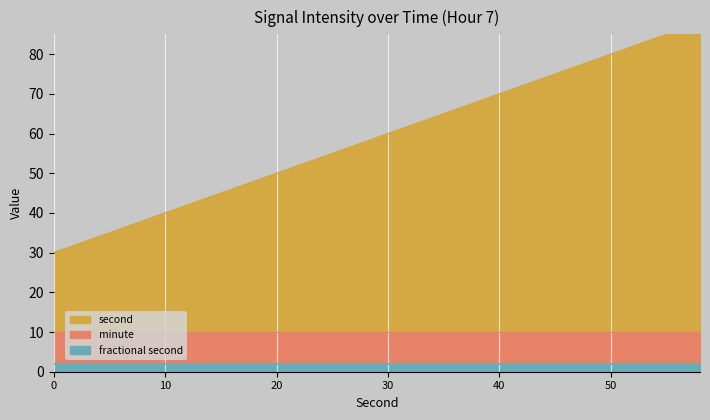

True or false: fractional second and second cross at least once.

False